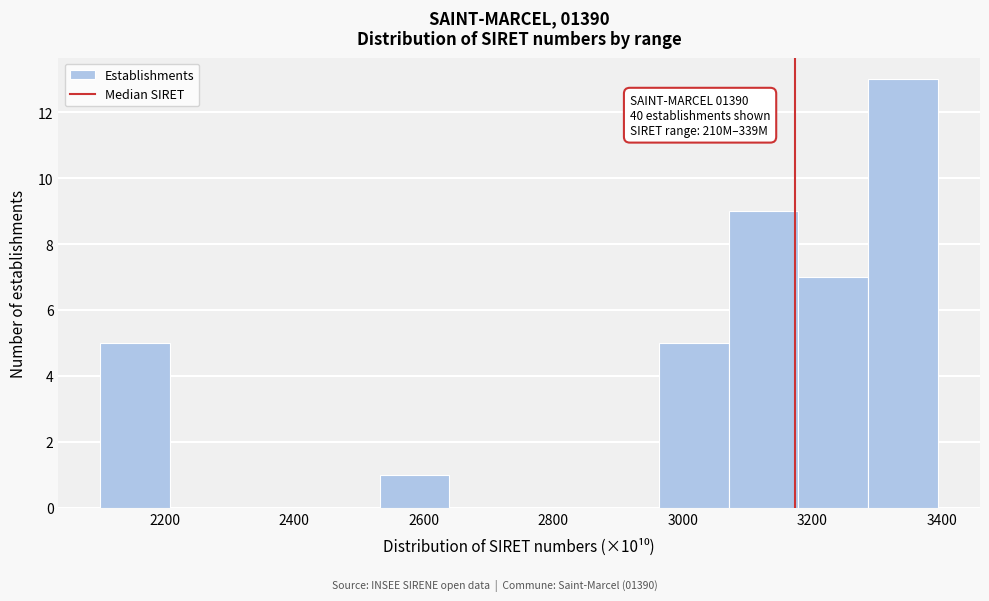

Over which range of the x-axis is the bar tallest?

3280 to 3400